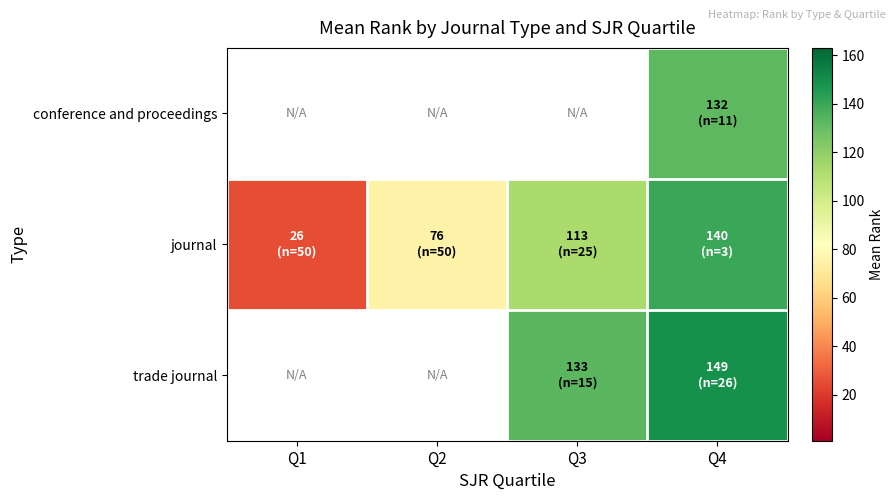

Which series changed the most between Q1 and Q2?

journal